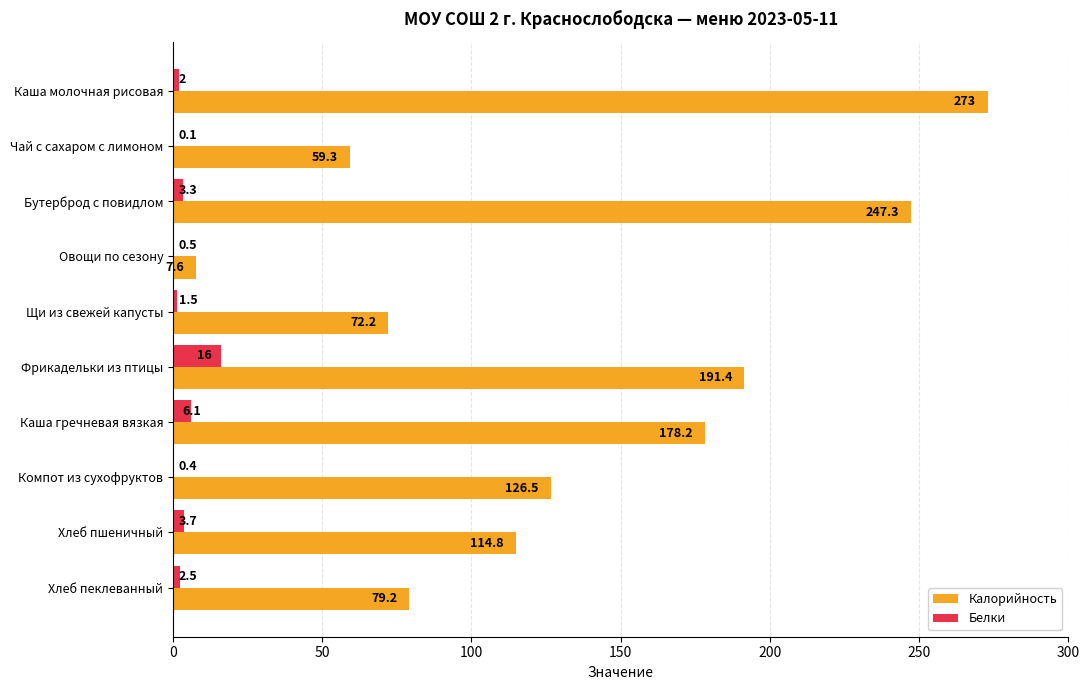

True or false: Белки has a value of 2.5 at Хлеб пеклеванный.

True